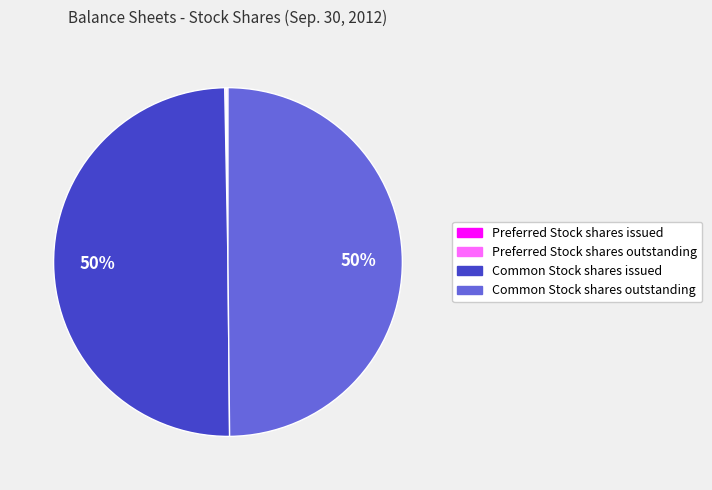

To the nearest percent, what is the difference between the largest and smallest slice percentages?

50%